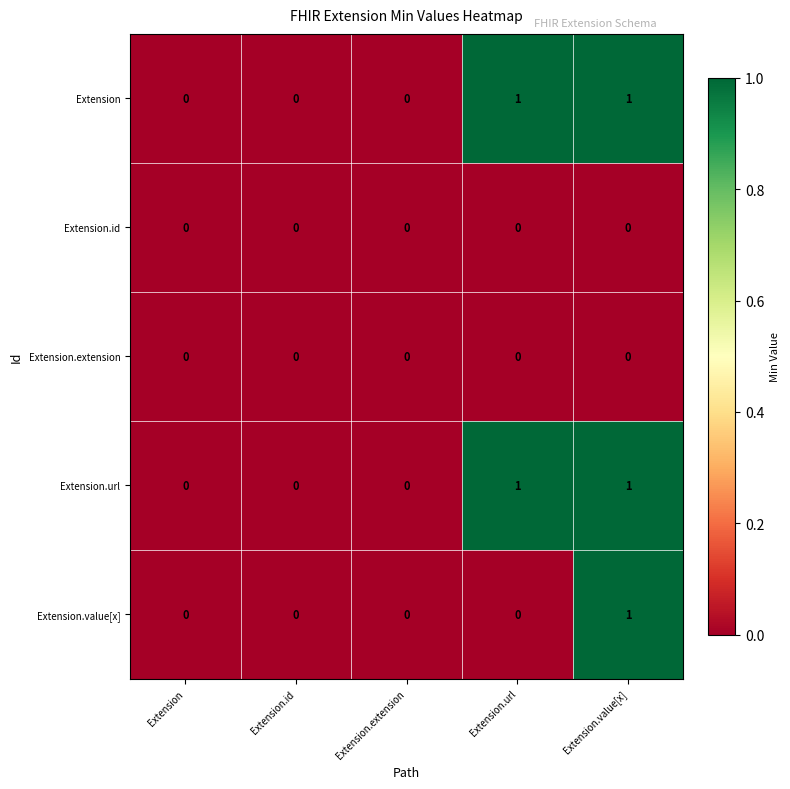

At which category is the sum across all series the highest?

Extension.value[x]